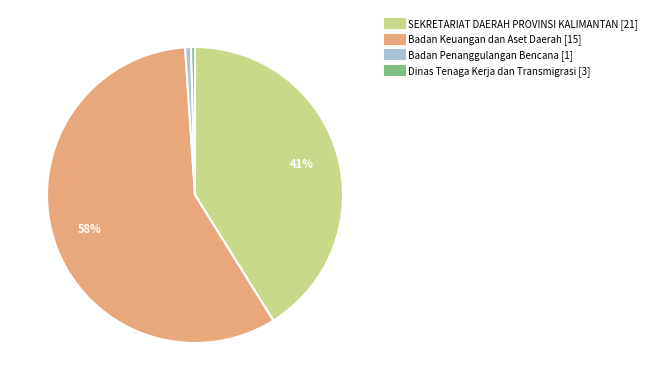

Is there any slice that represents more than half of the pie?

Yes